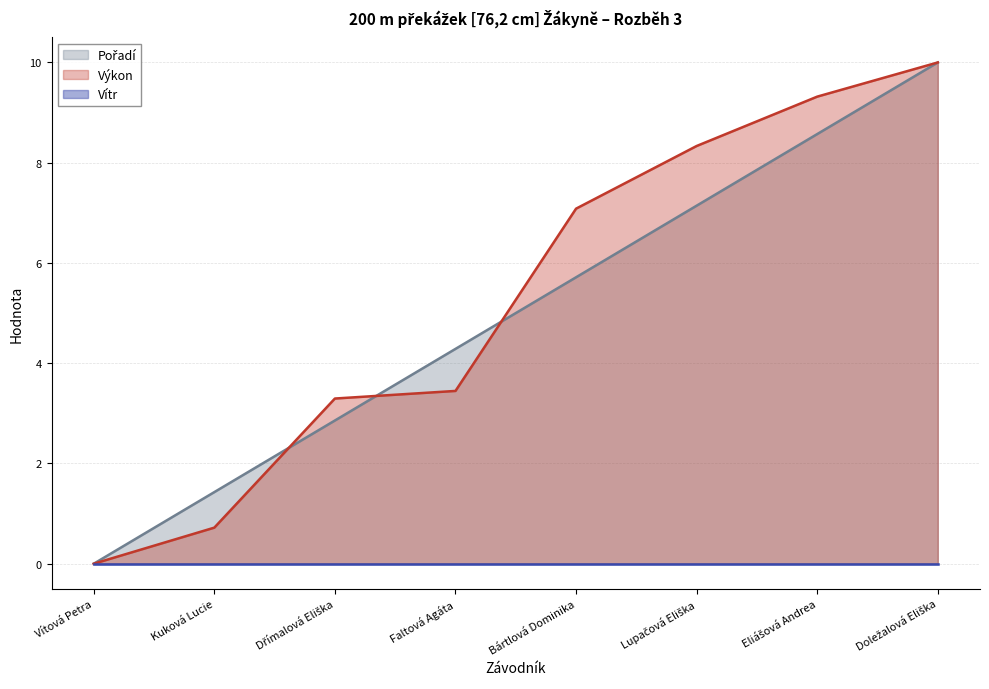

True or false: Pořadí has more than 1 points higher than both neighbors.

False